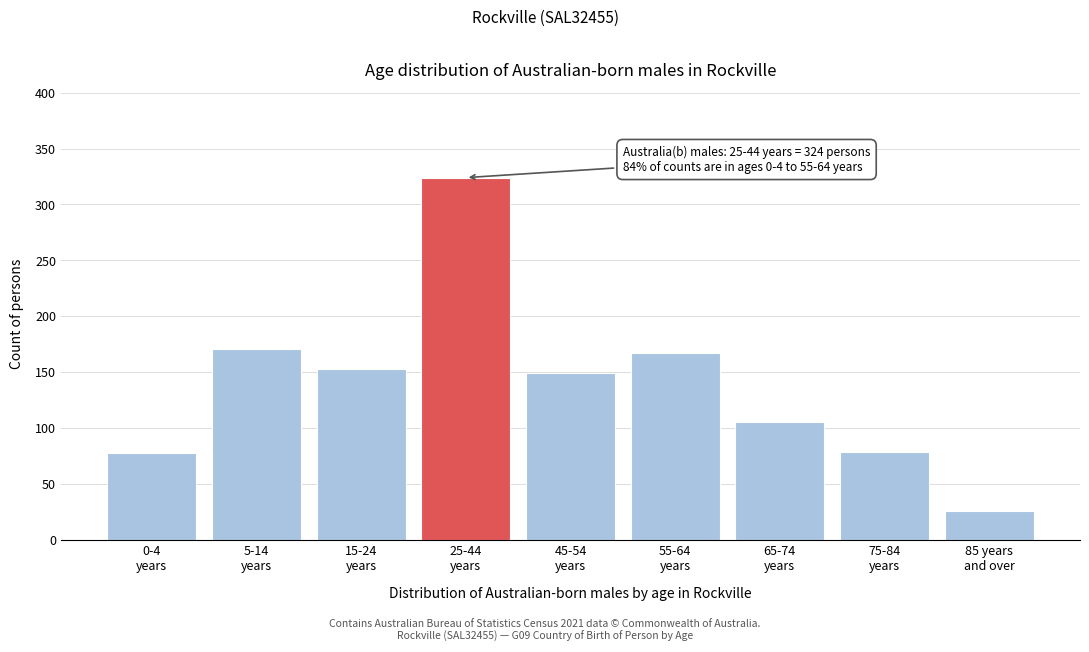

What is the greatest value displayed?

324